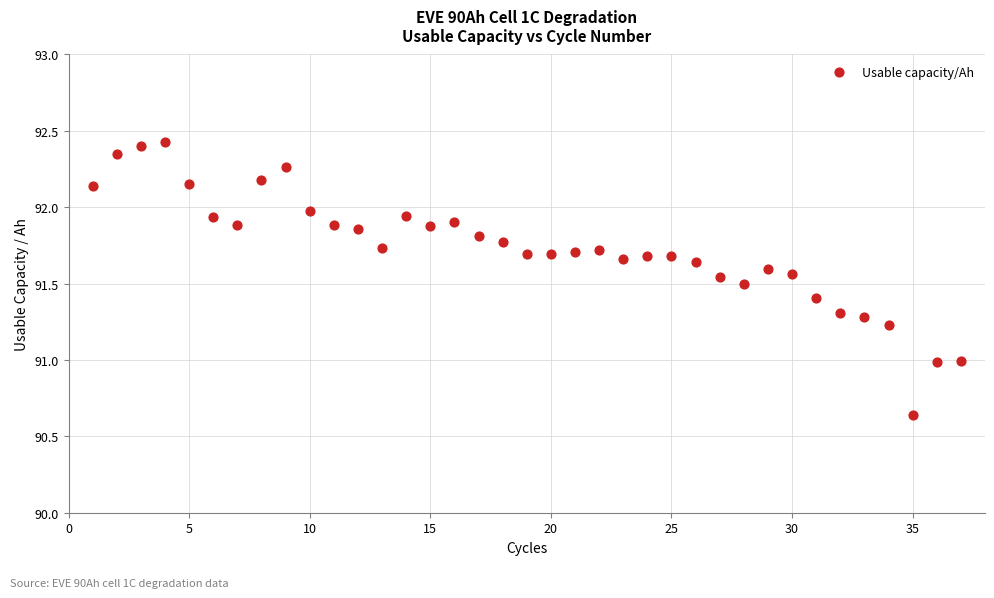

What is the range of Y values (max minus min)?

1.8